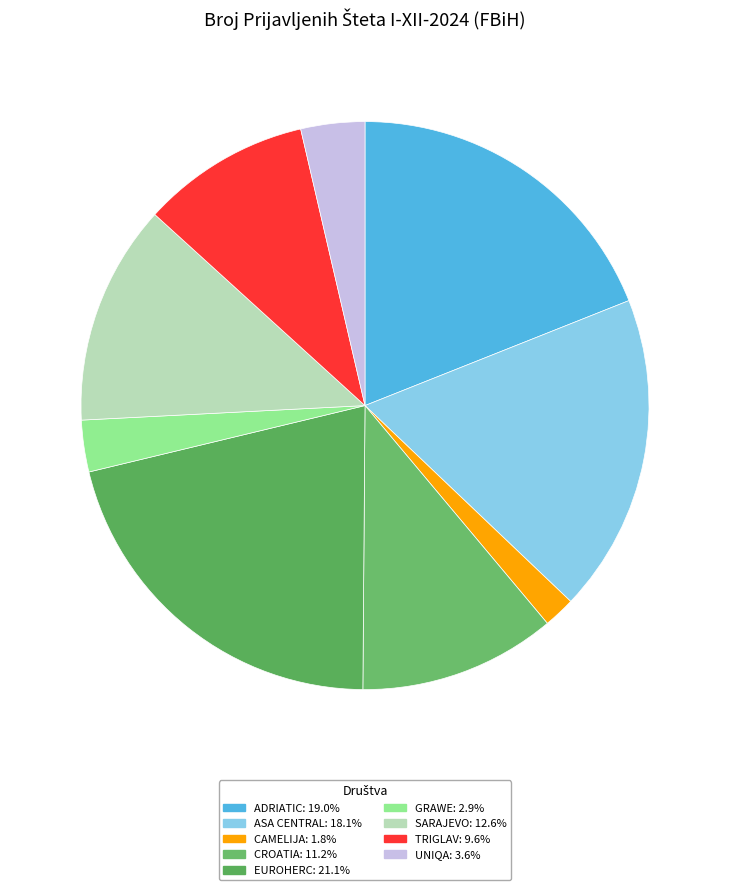

Approximately how many times larger is the value at ASA CENTRAL compared to UNIQA?

5.0